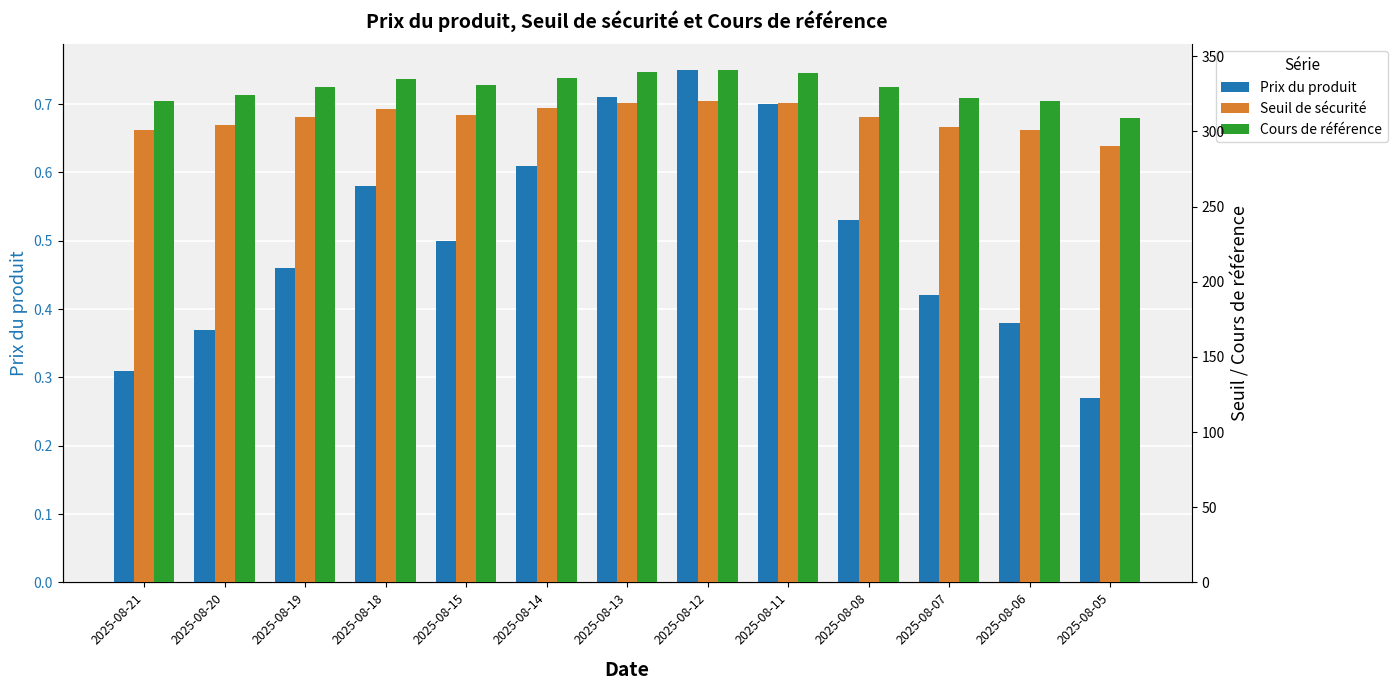

What is the value of the Prix du produit bar at the 9th from the left?

0.7